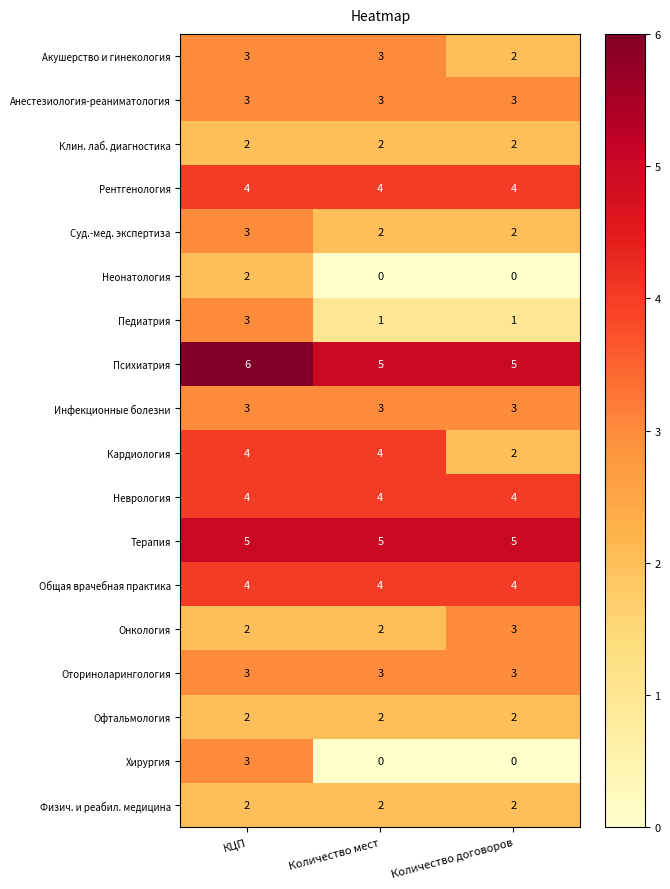

What is the difference between the Хирургия values at Количество договоров and КЦП?

3